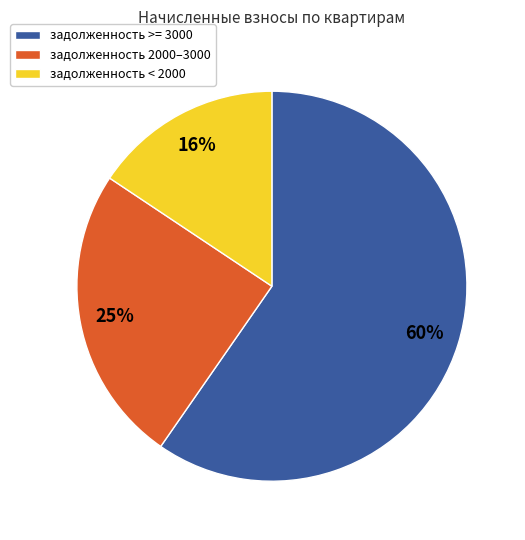

To the nearest percent, what is the difference between the largest and smallest slice percentages?

44%